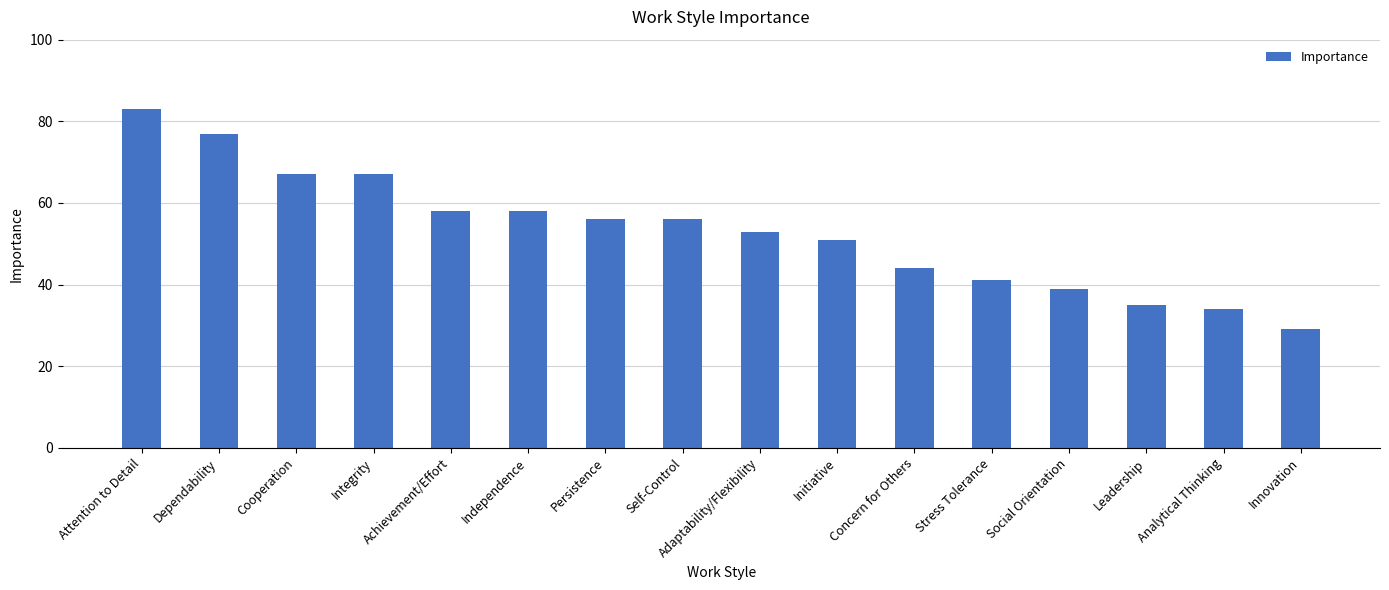

What is the value of the 11th bar from the left?

44